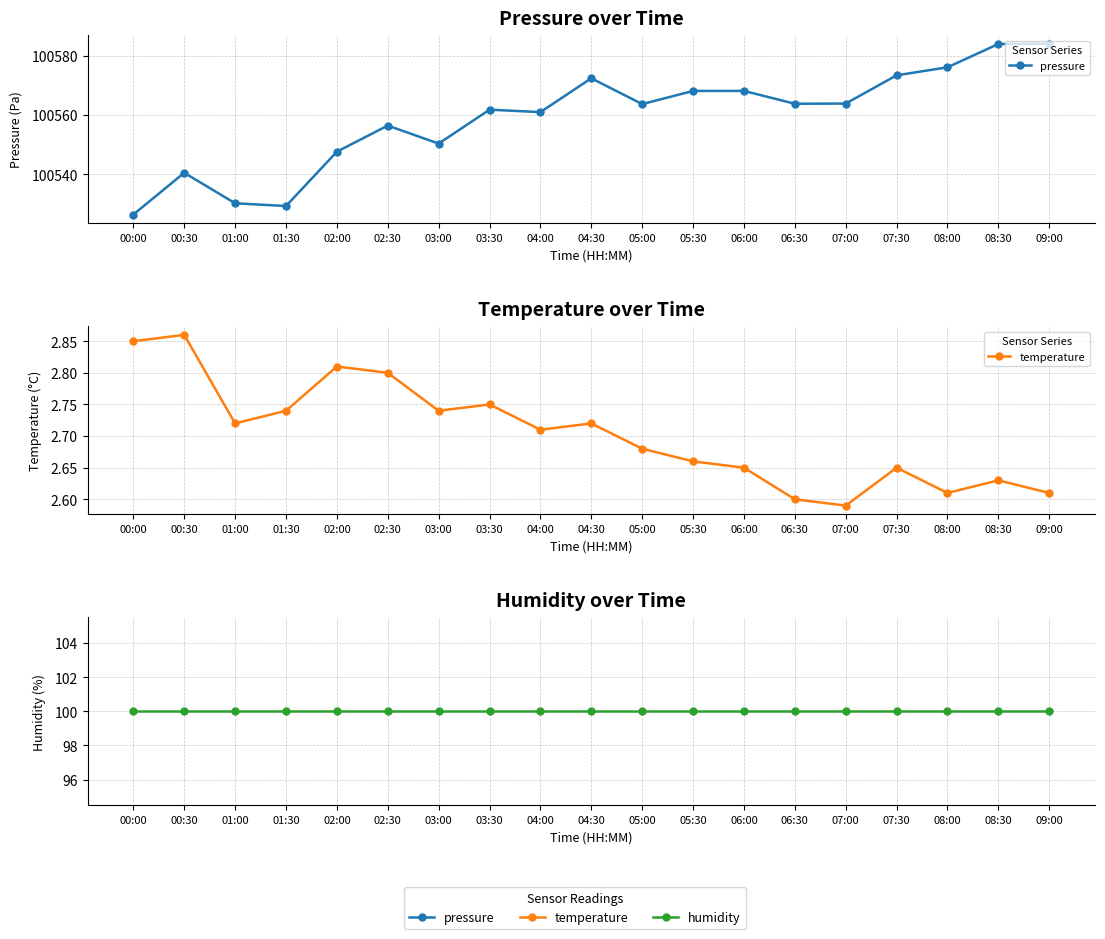

At how many categories does at least one series exceed 43552?

19